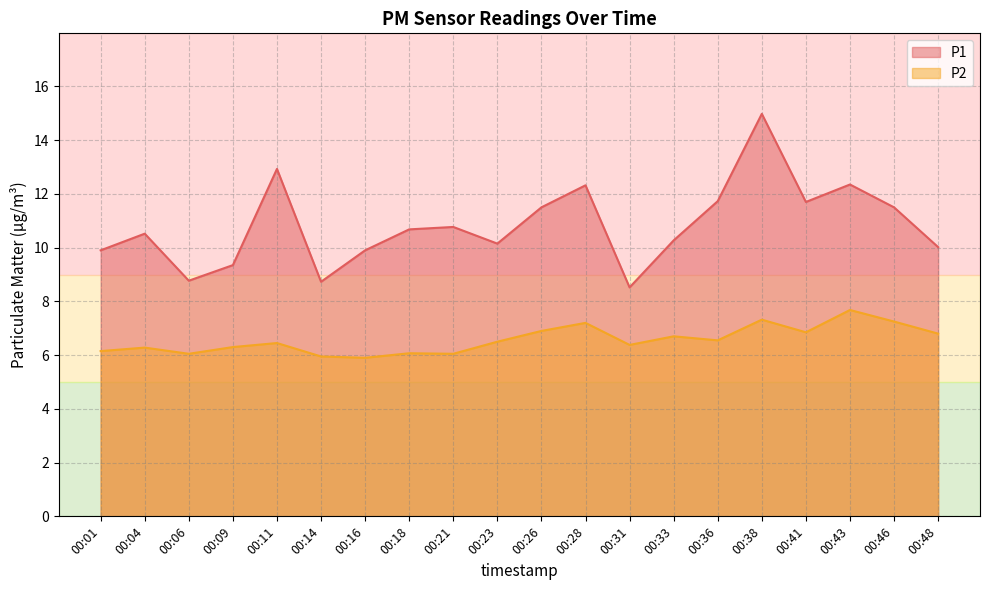

What is the value of the P2 point at the 19th from the left?

7.2